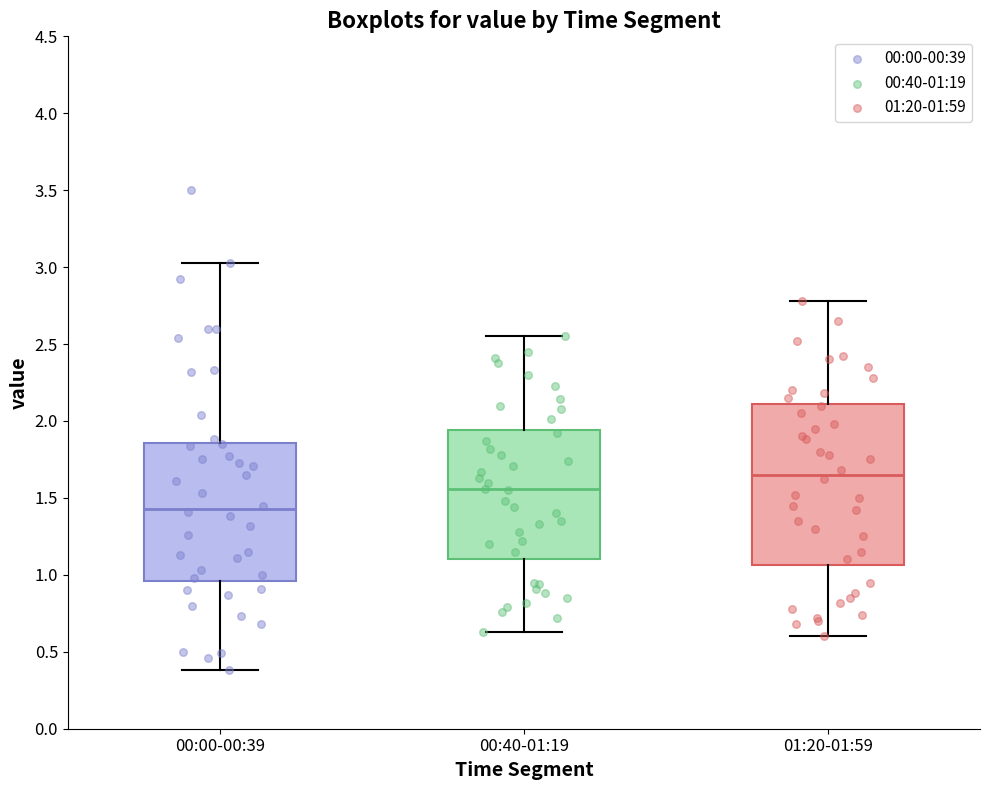

Which box's median line is the highest?

01:20-01:59